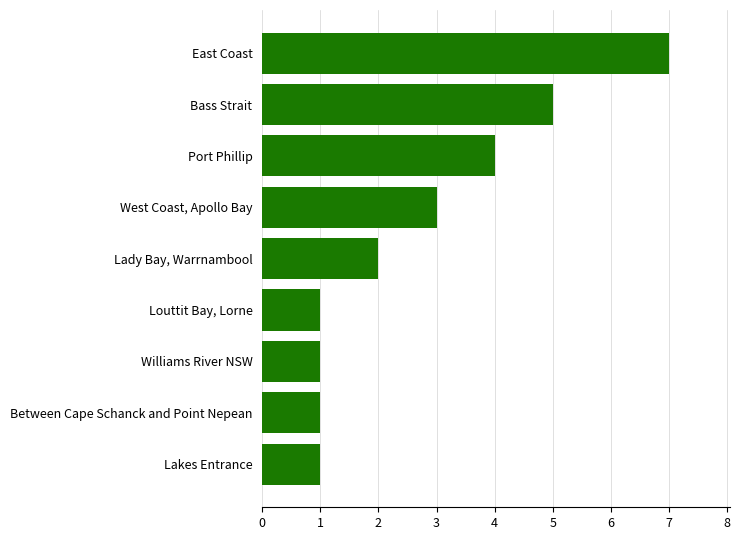

Read the value at Port Phillip.

4